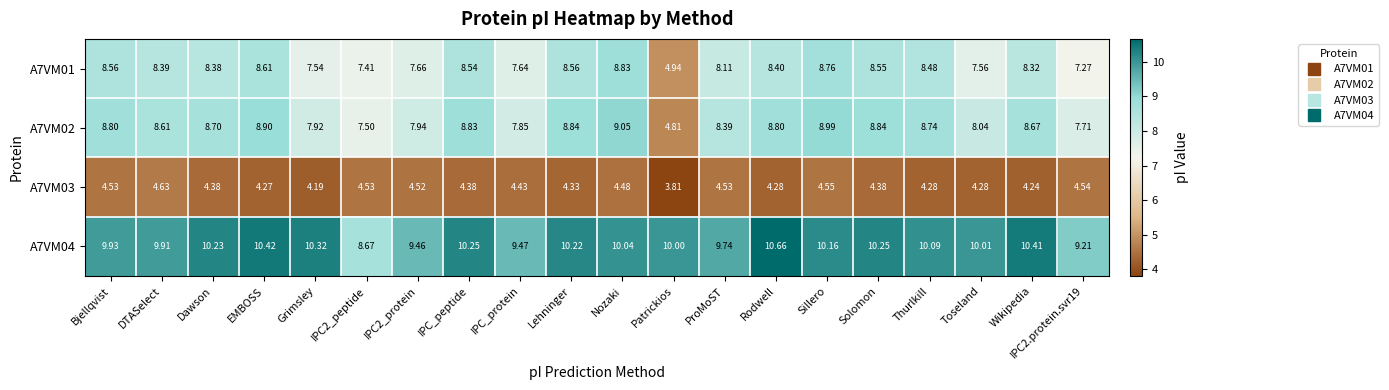

Where does the A7VM02 series first go above 8?

Bjellqvist